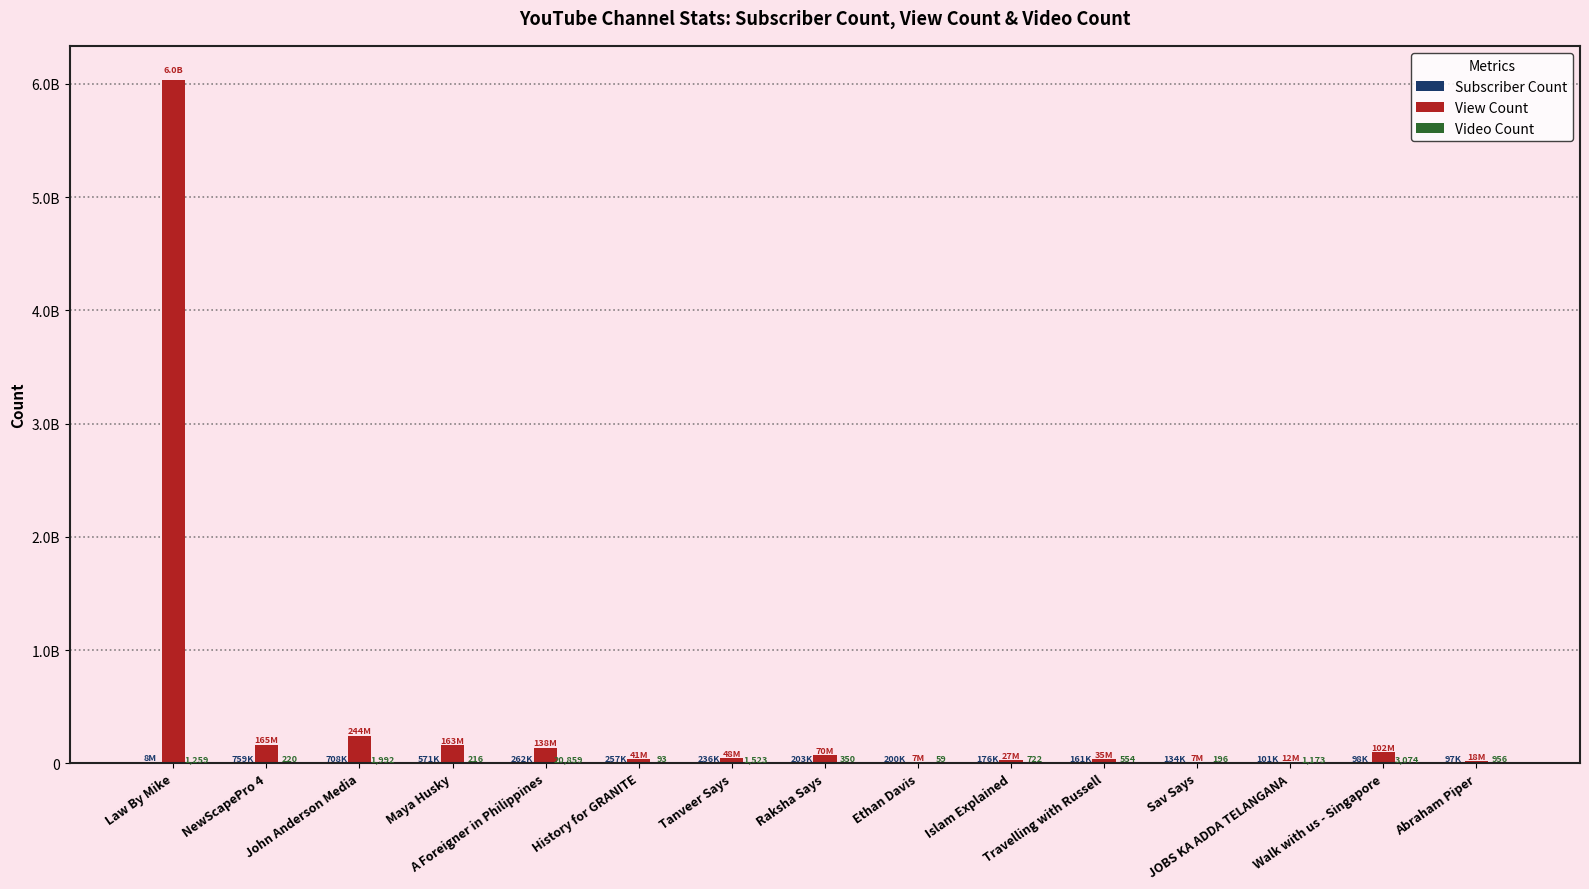

What is the average value of the Video Count series?

2216